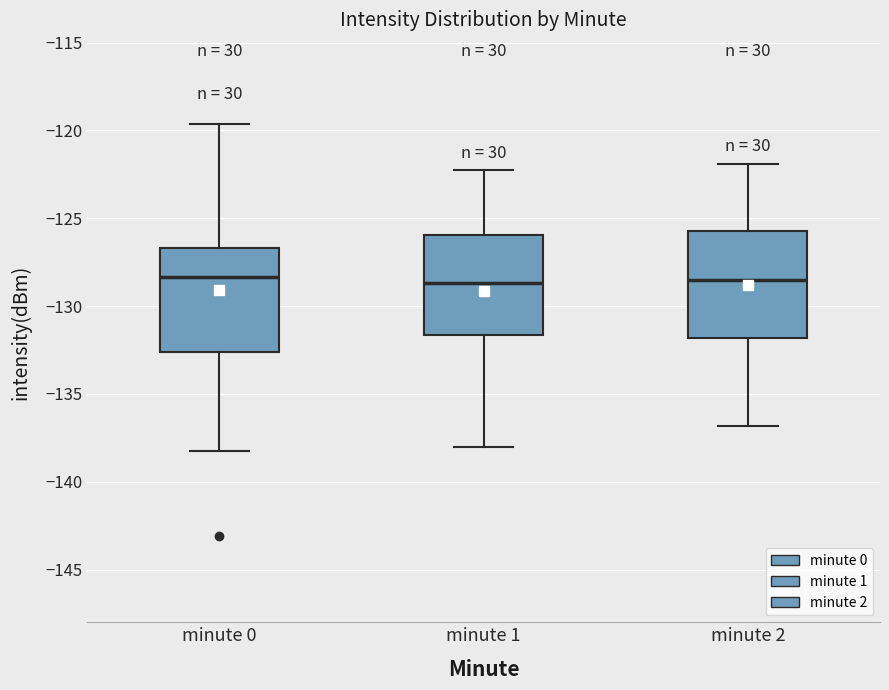

Reading left to right, transcribe this box plot: for each box, give where its median line is, the range the box spans, and where its two whiskers end, as read against the y-axis. The values are not printed on the chart, so give them approximately, as read against the axis.

minute 0: median -128.5, box -132.5 to -126.5, whiskers -138.0 to -119.5
minute 1: median -128.5, box -131.5 to -126.0, whiskers -138.0 to -122.5
minute 2: median -128.5, box -132.0 to -125.5, whiskers -137.0 to -122.0